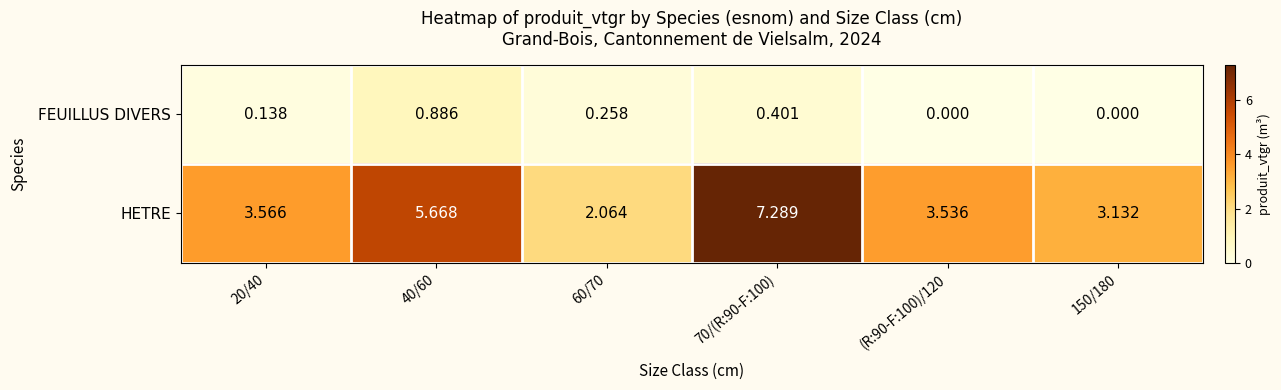

List the series in order of their peak value, highest first.

HETRE, FEUILLUS DIVERS